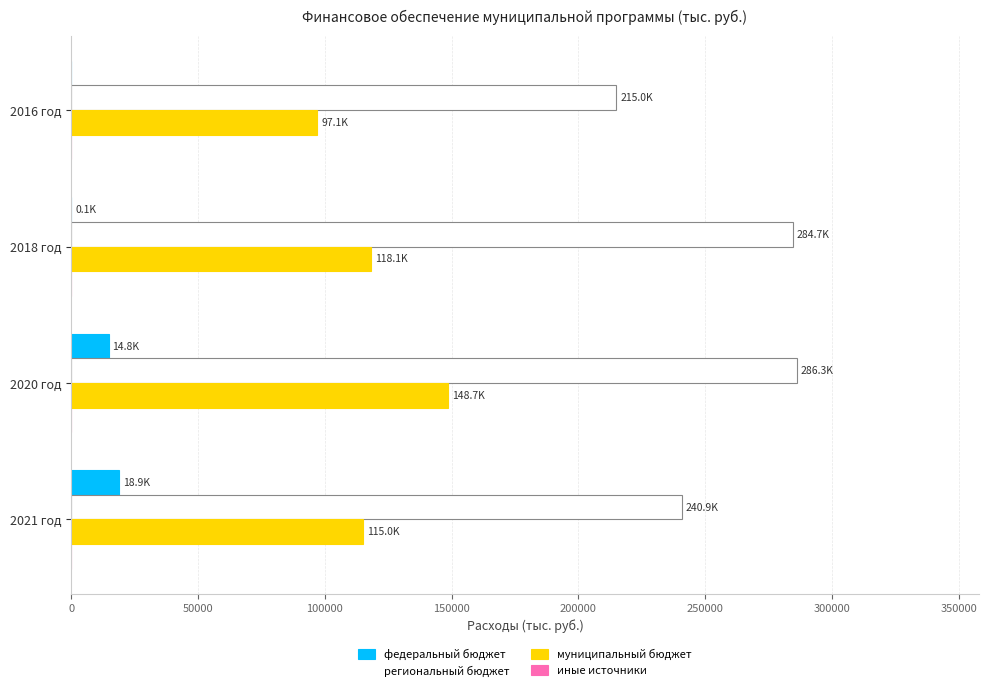

What is the total value across all series at 2016 год?

312077.2